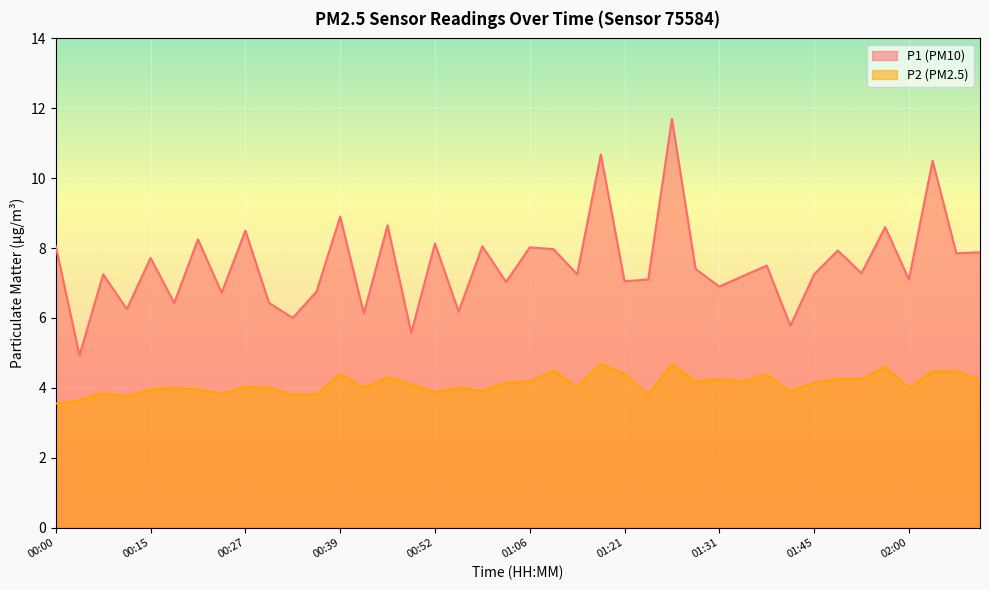

Reading left to right, what are all the values shown in this chart?

P1: 8.1	4.9	7.2	6.2	7.7	6.4	8.2	6.7	8.5	6.4	6.0	6.8	8.9	6.1	8.7	5.6	8.1	6.2	8.1	7.0	8.0	8.0	7.2	10.7	7.0	7.1	11.7	7.4	6.9	7.2	7.5	5.8	7.2	7.9	7.3	8.6	7.1	10.5	7.8	7.9
P2: 3.5	3.6	3.9	3.8	4.0	4.0	4.0	3.8	4.0	4.0	3.8	3.8	4.4	4.0	4.3	4.1	3.9	4.0	3.9	4.2	4.2	4.5	4.0	4.7	4.4	3.8	4.7	4.2	4.2	4.2	4.4	3.9	4.2	4.2	4.2	4.6	4.0	4.5	4.5	4.2